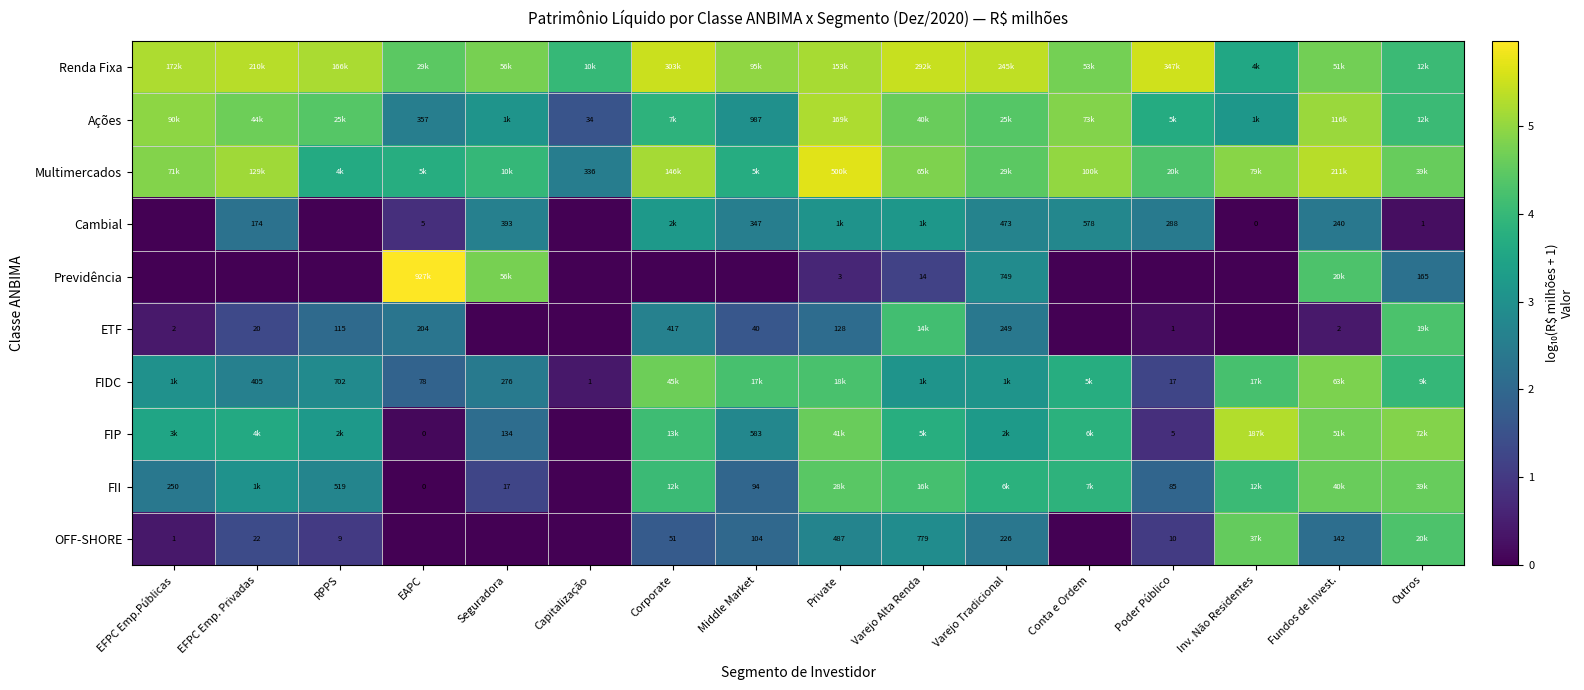

Is the value of FIDC at Capitalização greater than the value of OFF-SHORE at RPPS?

No